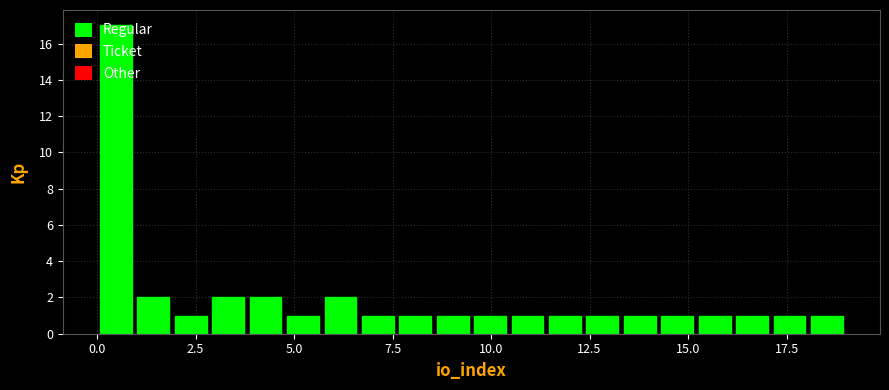

Around what value on the x-axis is the tallest bar? Give the approximate position of its centre, as read against the axis.

0.5